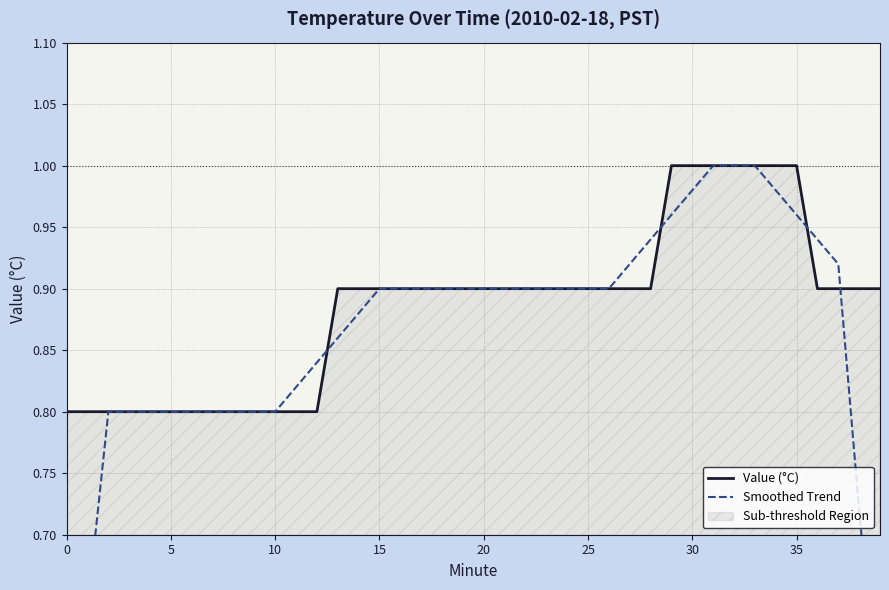

What is the total value across all series at 29?

2.0